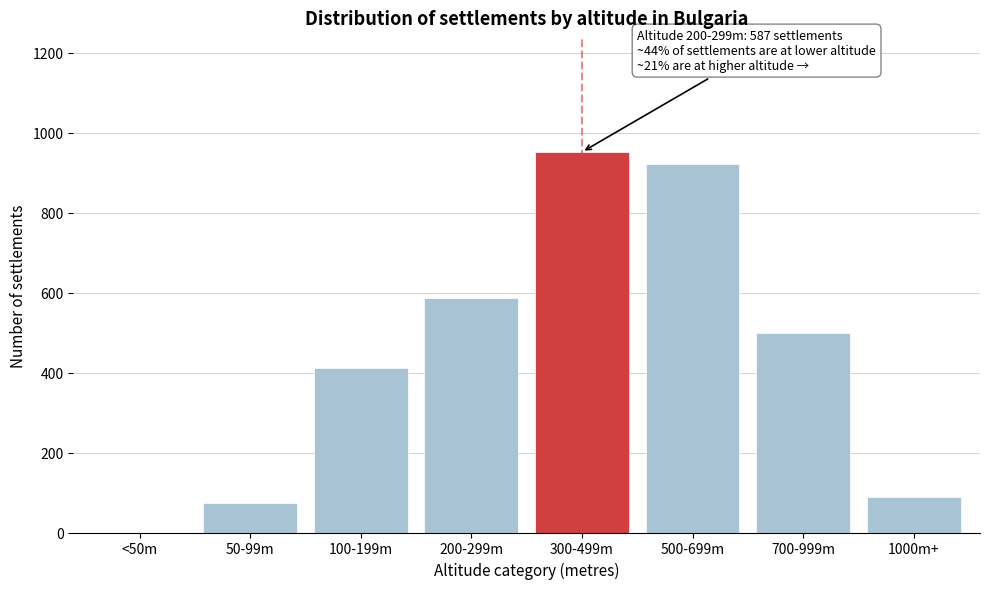

Reading left to right, extract all data points from this chart.

<50m=0	50-99m=73	100-199m=412	200-299m=587	300-499m=952	500-699m=923	700-999m=498	1000m+=89